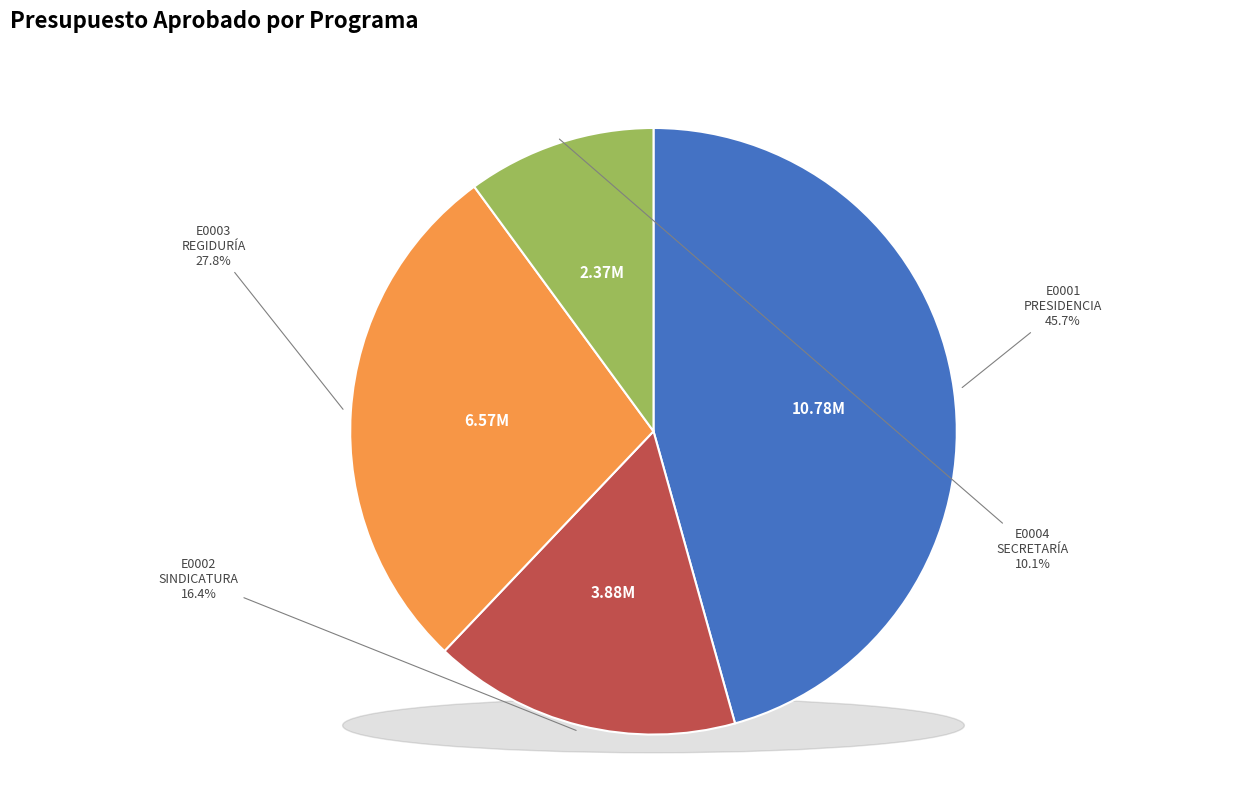

What is the smallest slice in the pie chart?

E0004. SECRETARÍA DEL H. AYUNTAMIENTO